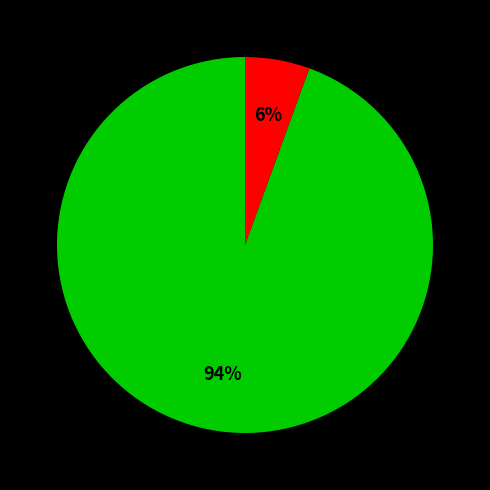

To the nearest percent, what is the average slice percentage?

50%